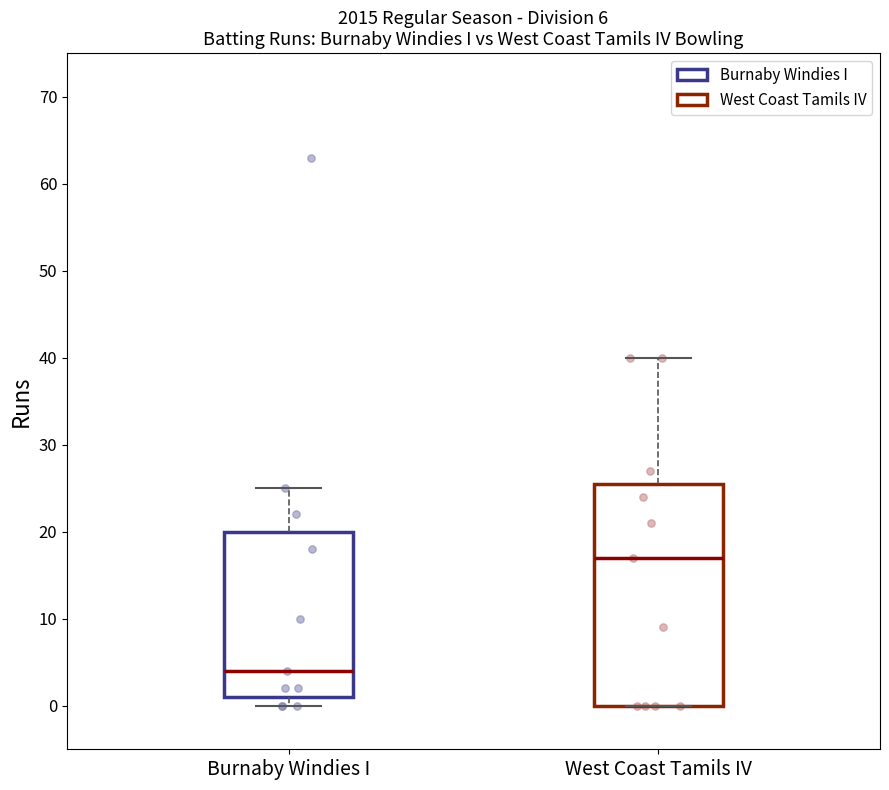

Which box has the highest median line?

West Coast Tamils IV